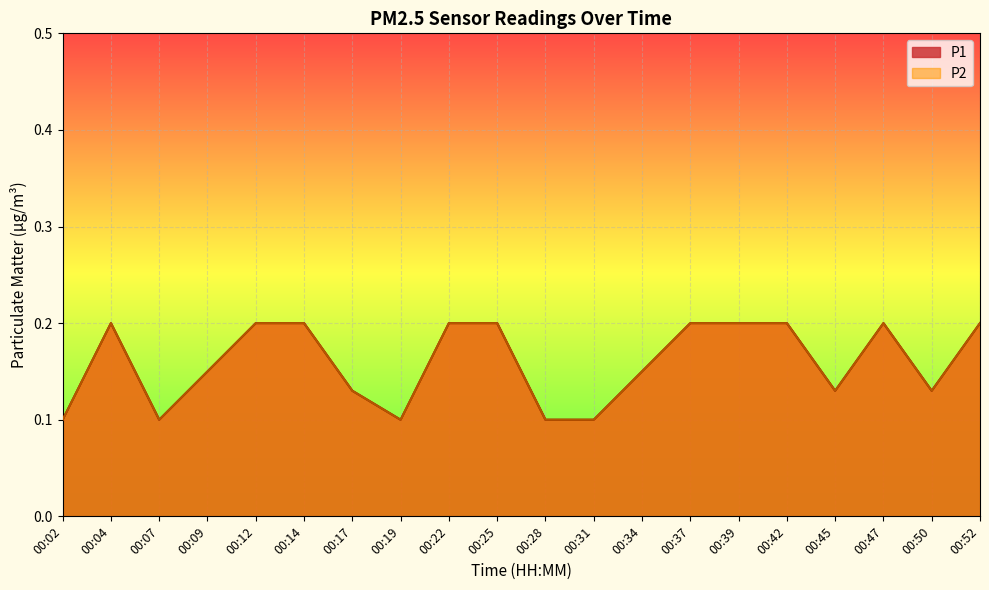

How many P2 values are between 0 and 1?

20